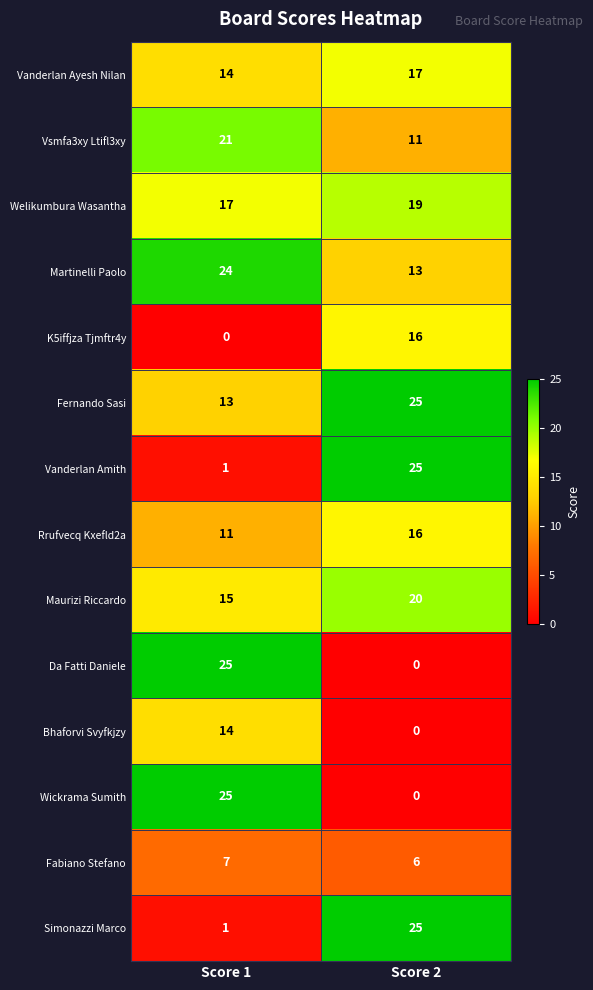

What value does the Martinelli Paolo series have at Score 2?

13